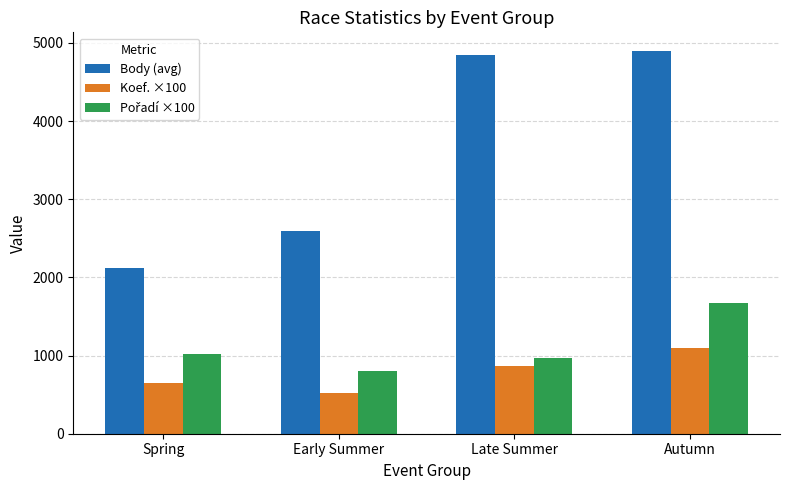

What is the sum of all Koef. ×100 values?

3141.7